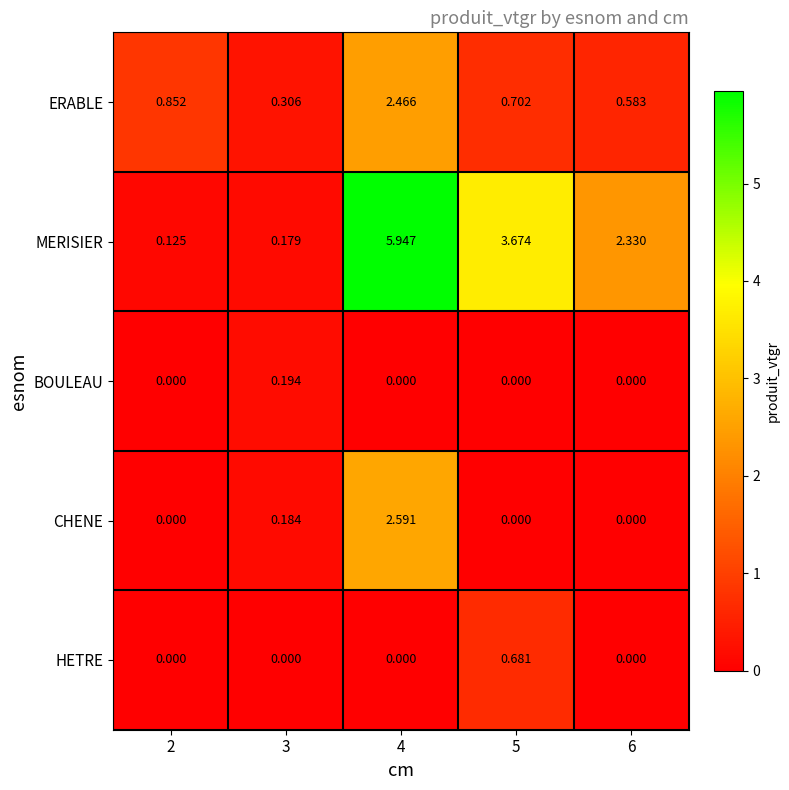

Is the value of BOULEAU at 6 greater than the value of ERABLE at 5?

No